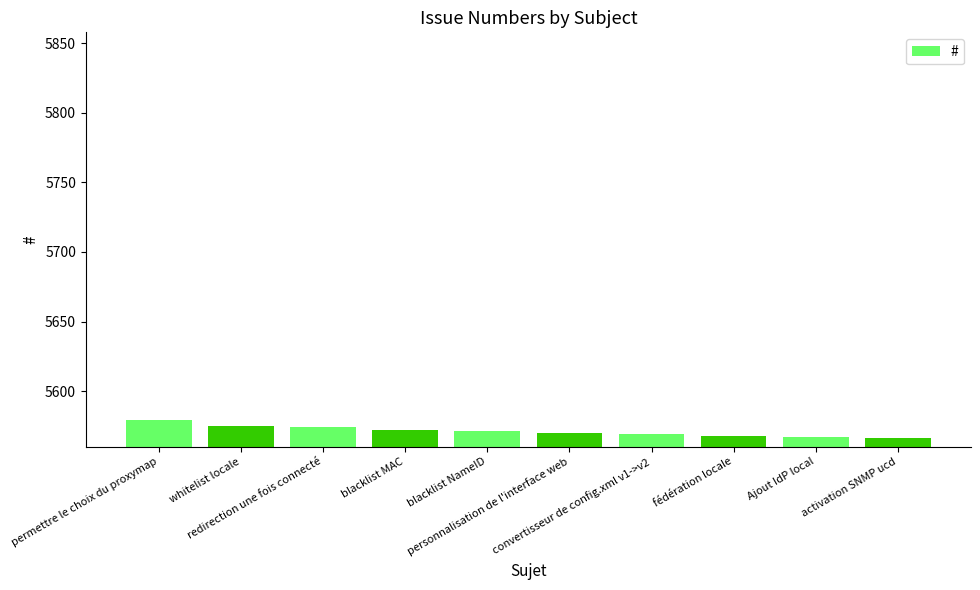

What is the smallest value displayed?

5566